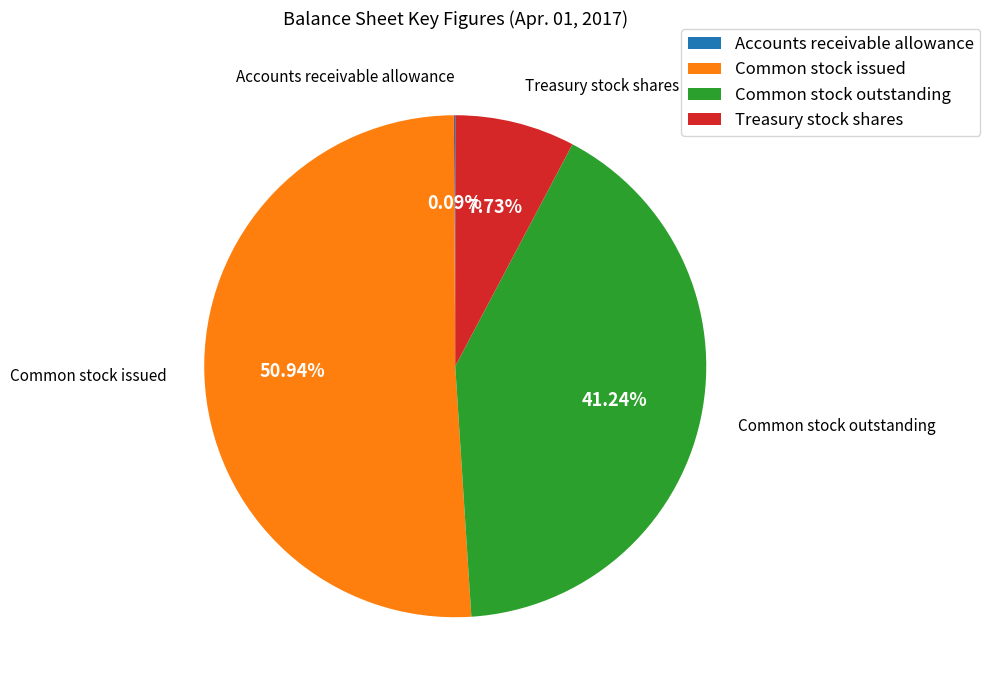

Between Treasury stock shares and Common stock issued, which is larger?

Common stock issued